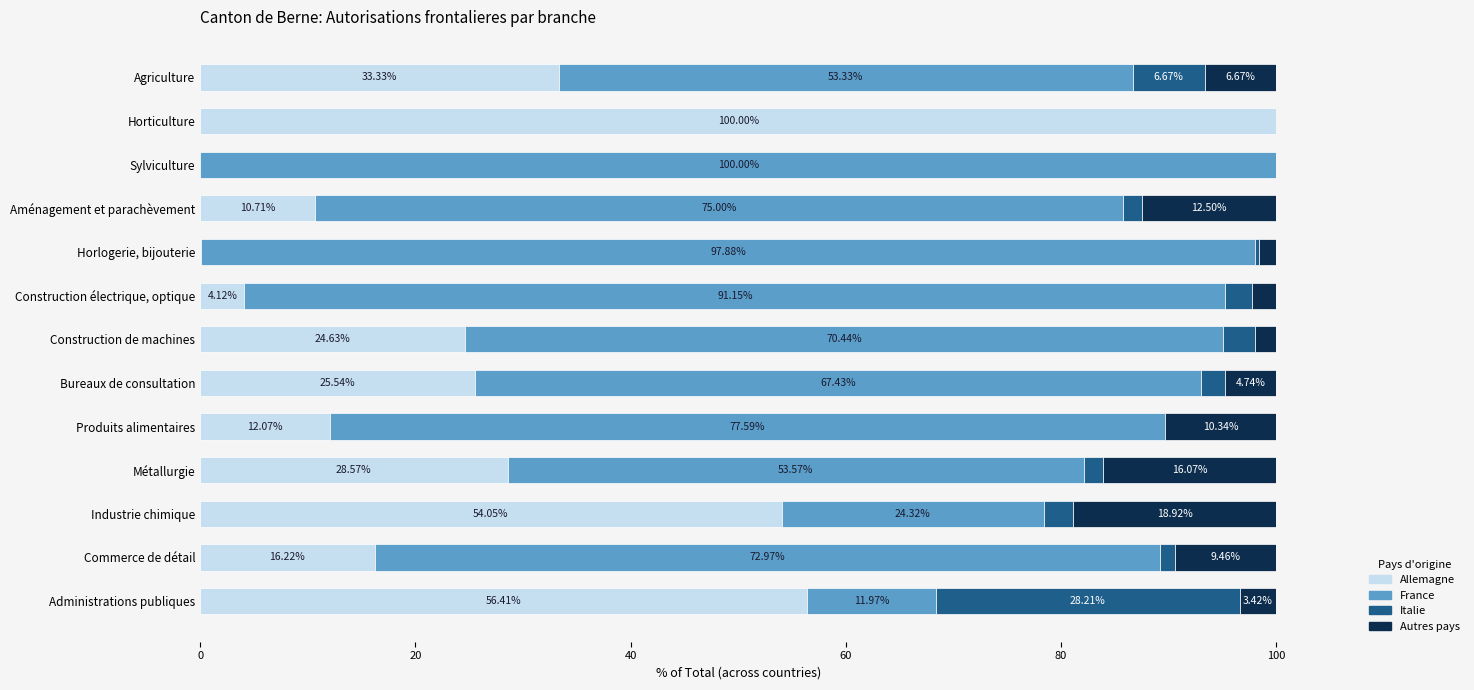

At which label is Allemagne closest to 50?

Industrie chimique